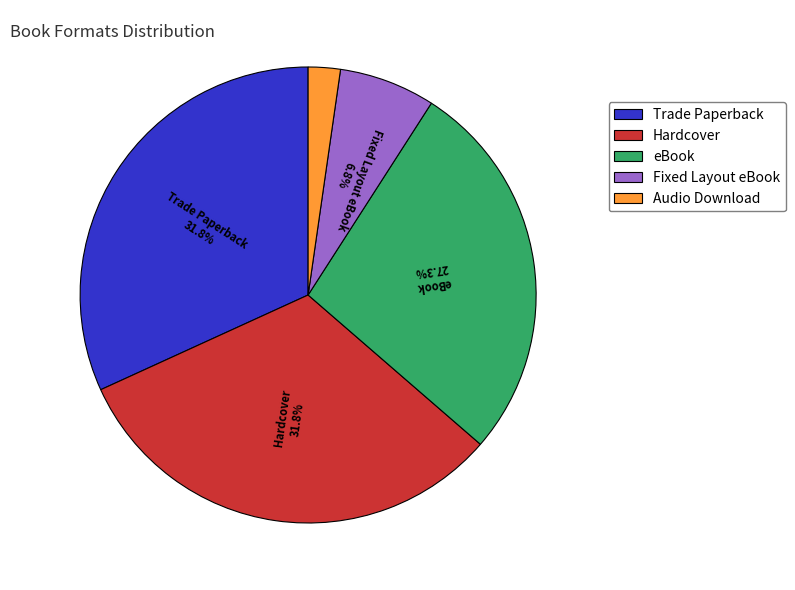

Which slice is the smallest?

Audio Download